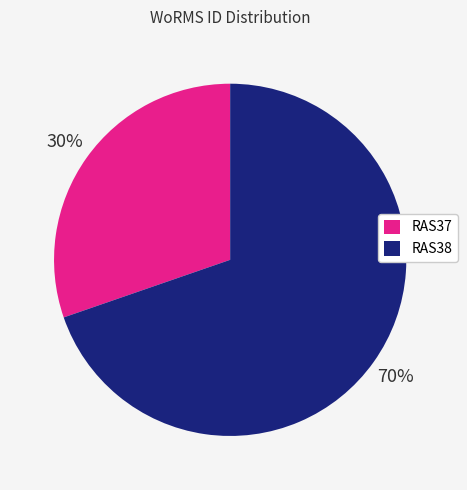

To the nearest percent, what is the combined percentage of RAS38 and RAS37?

100%